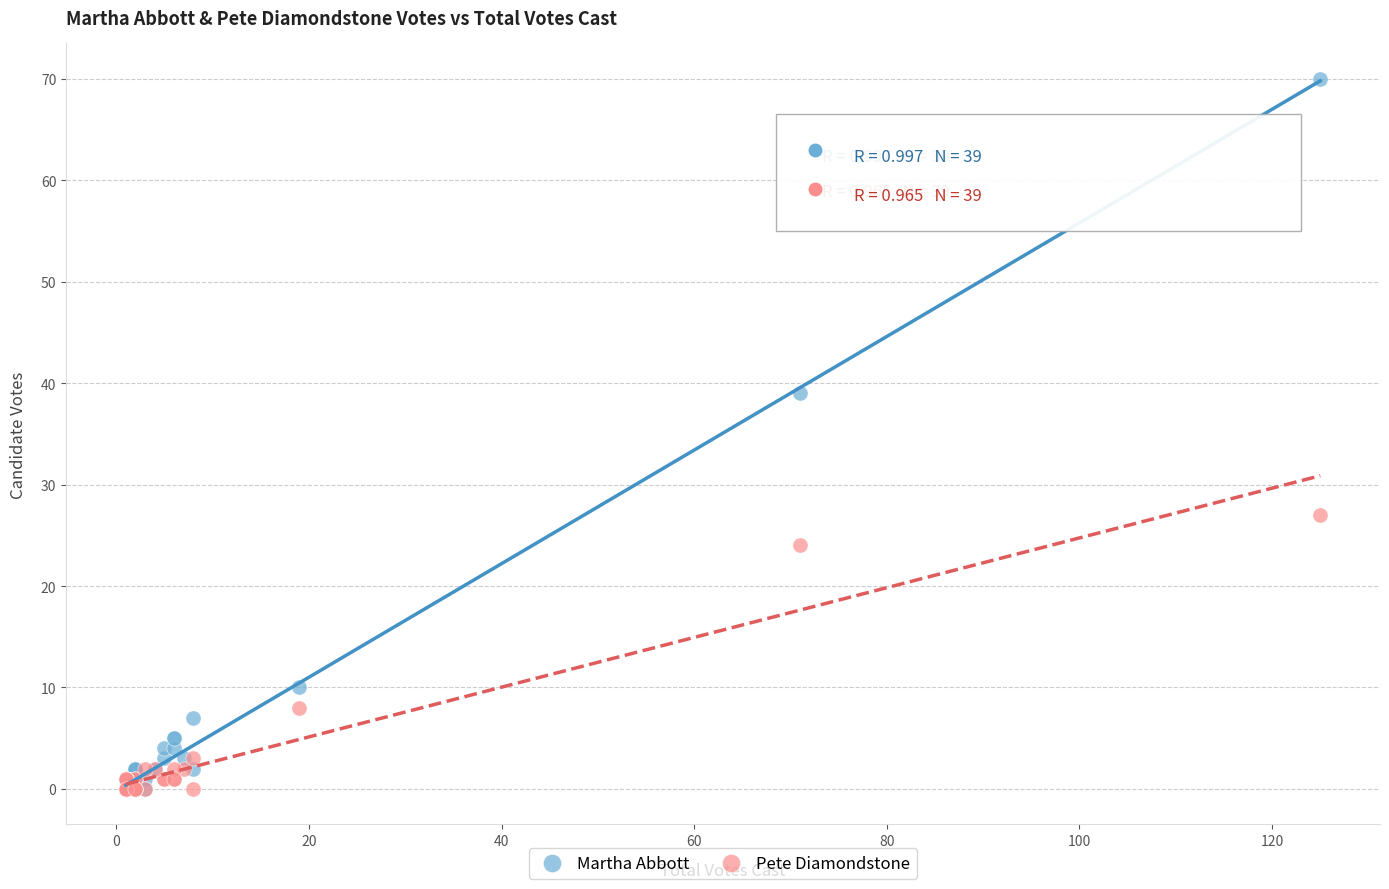

What are all the series names shown in the legend?

Martha Abbott, Pete Diamondstone